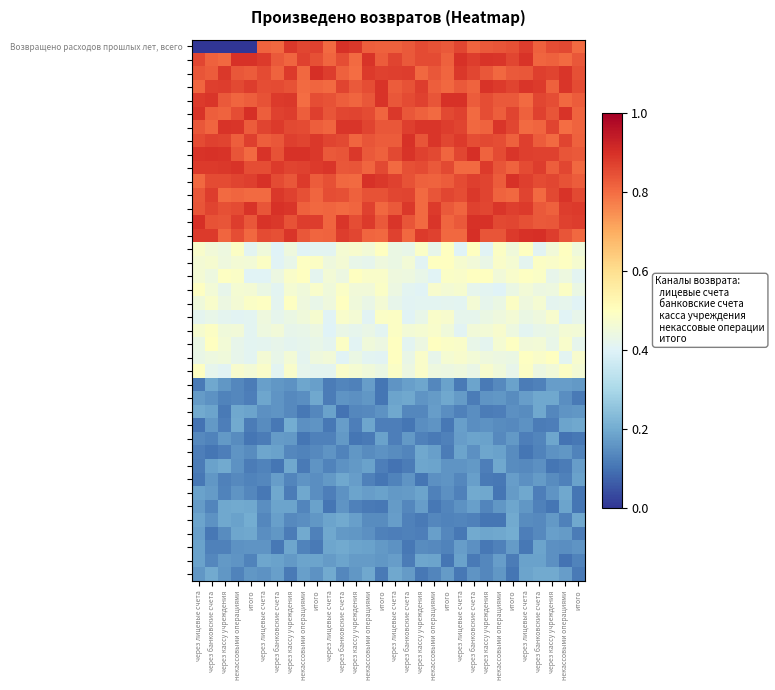

Which has a higher value, итого or через лицевые счета?

через лицевые счета